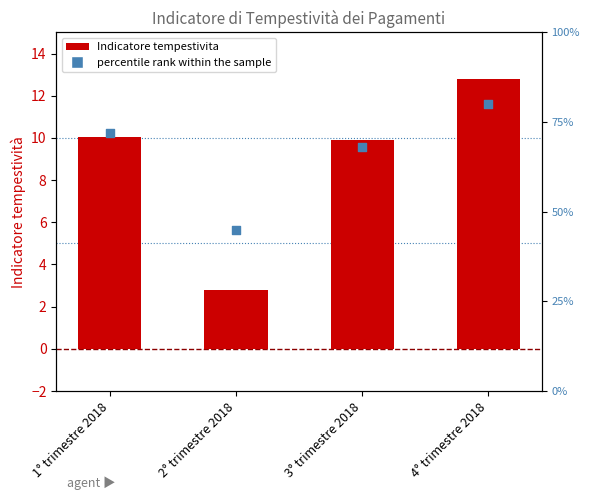

At how many categories does at least one series exceed 65?

3